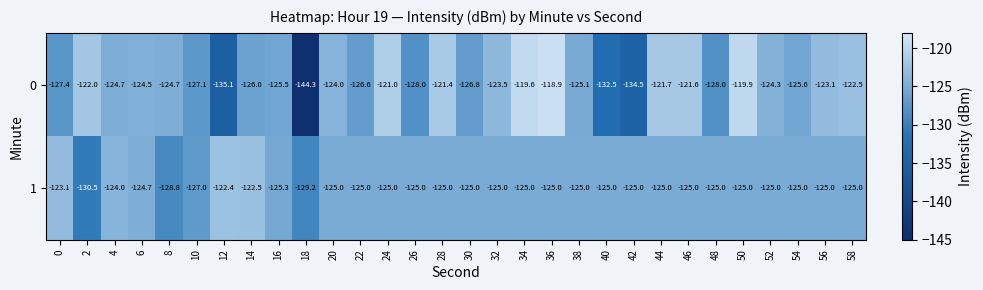

Which series has the largest total across all categories?

1